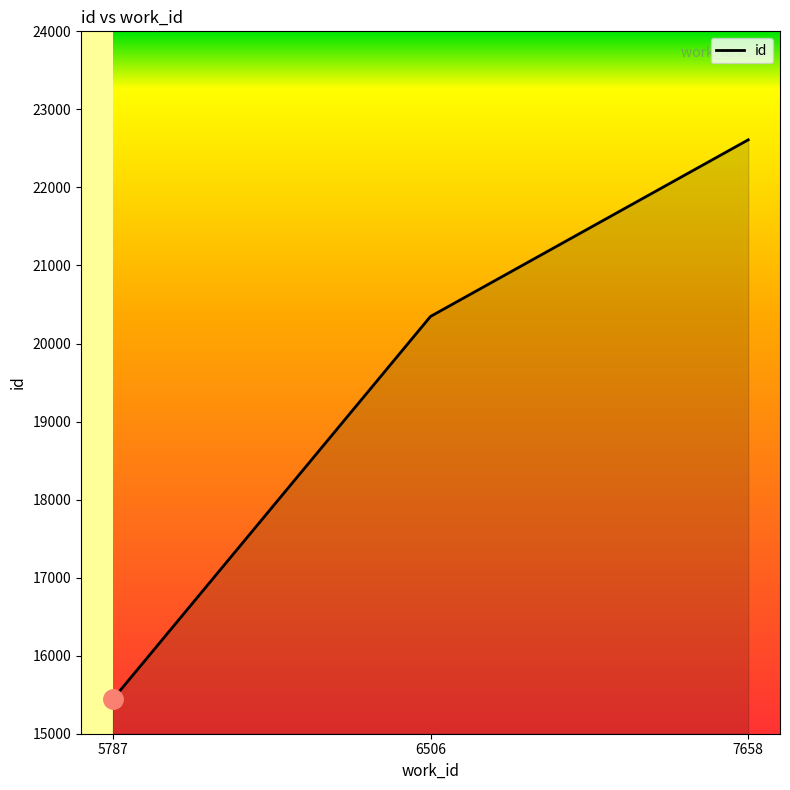

Rank the categories by value from highest to lowest.

7658, 6506, 5787